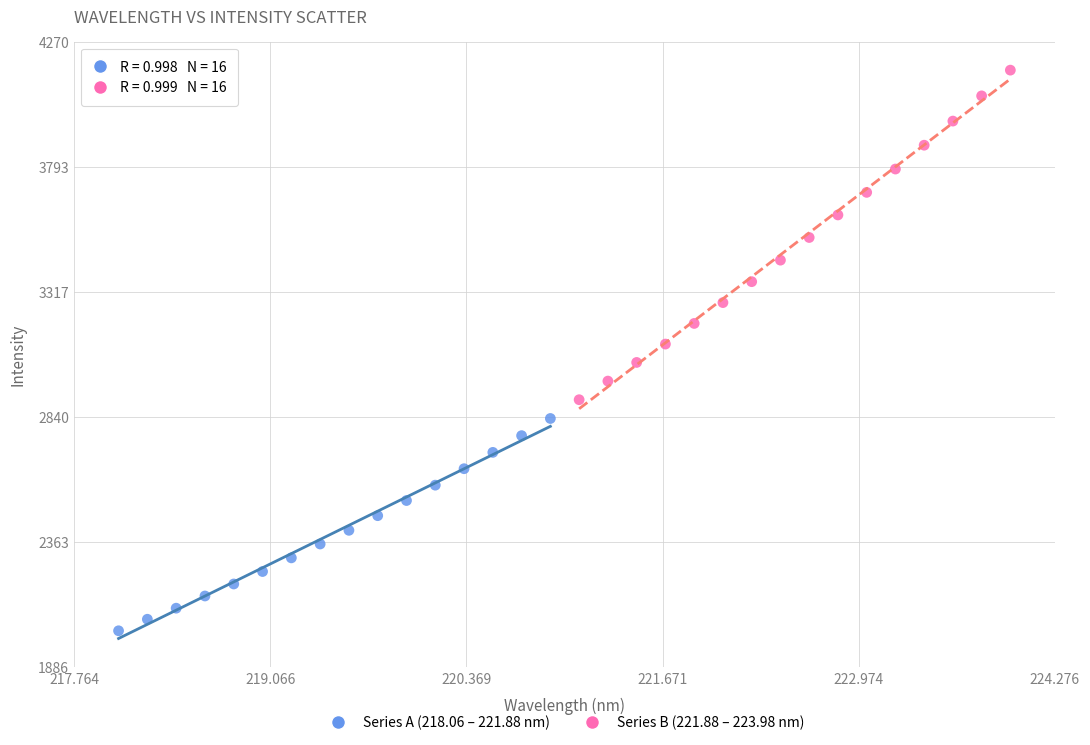

Which series has the largest Y range (max minus min)?

Series B (221.88 – 223.98 nm)